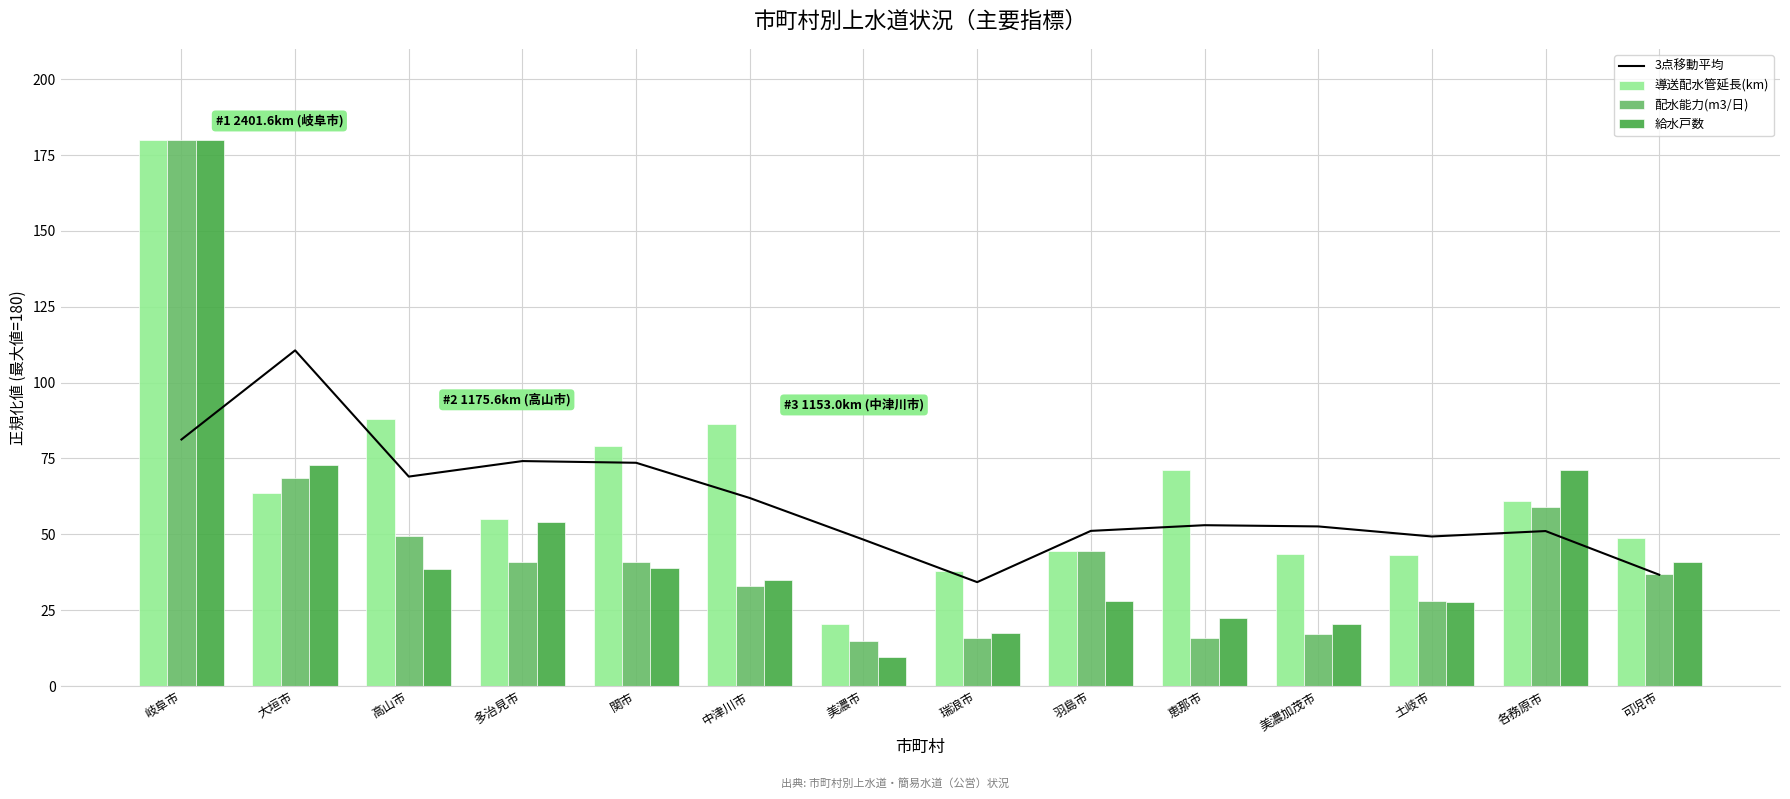

How many groups of bars are there?

14